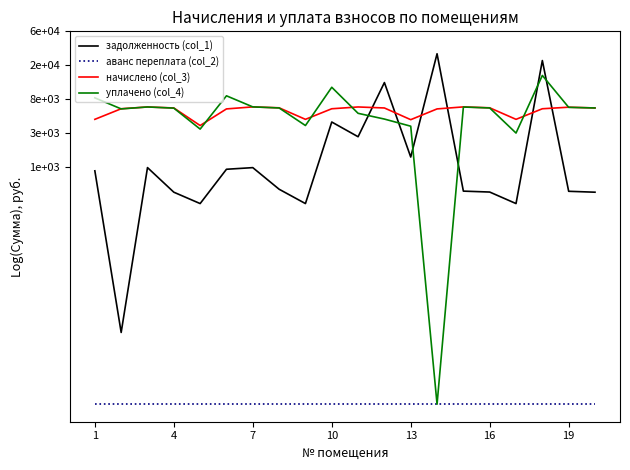

How many times do задолженность (col_1) and начислено (col_3) cross each other?

6